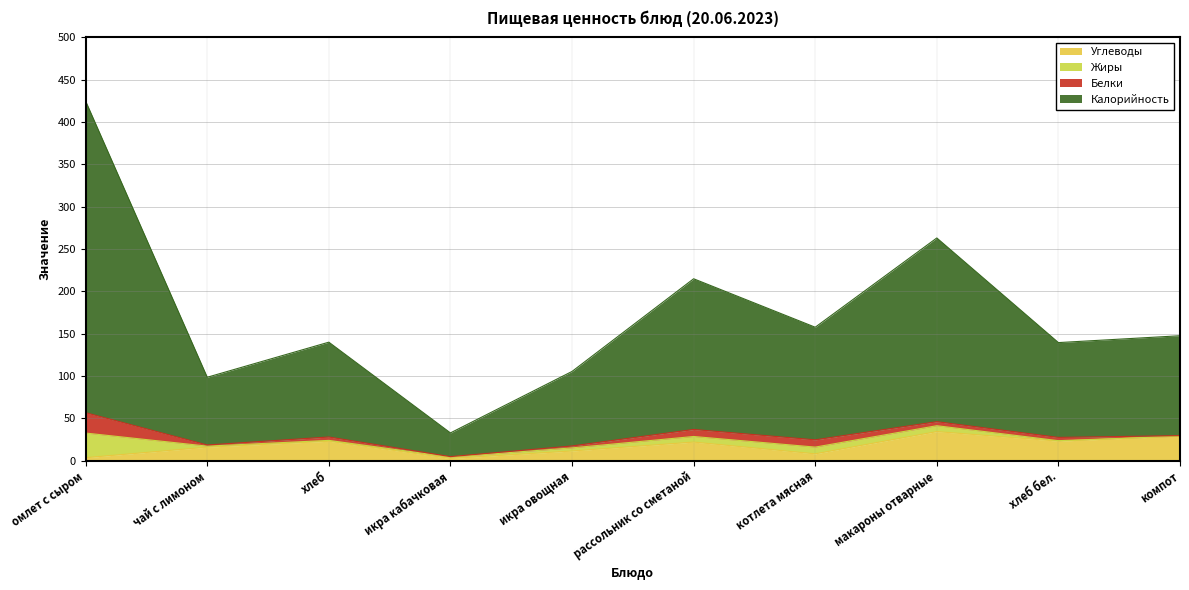

Is the value of Калорийность at компот greater than the value of Углеводы at чай с лимоном?

Yes